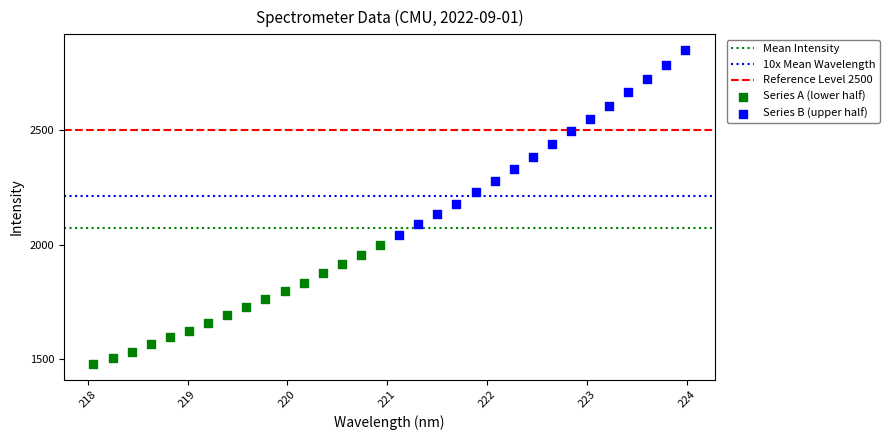

Which series reaches the minimum Y coordinate?

Series A (lower half)